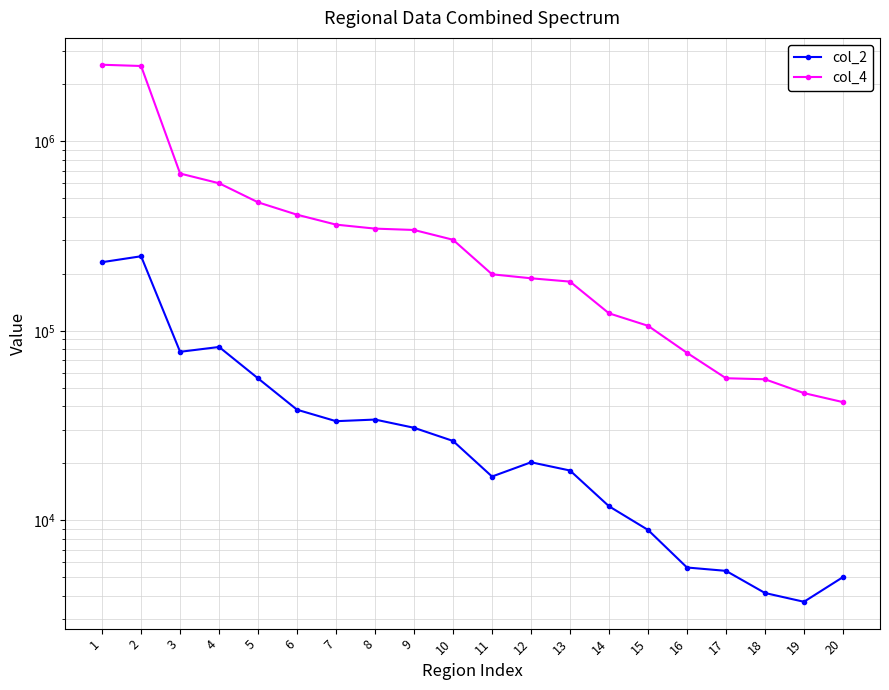

Which category has the lowest value in the col_4 series?

20